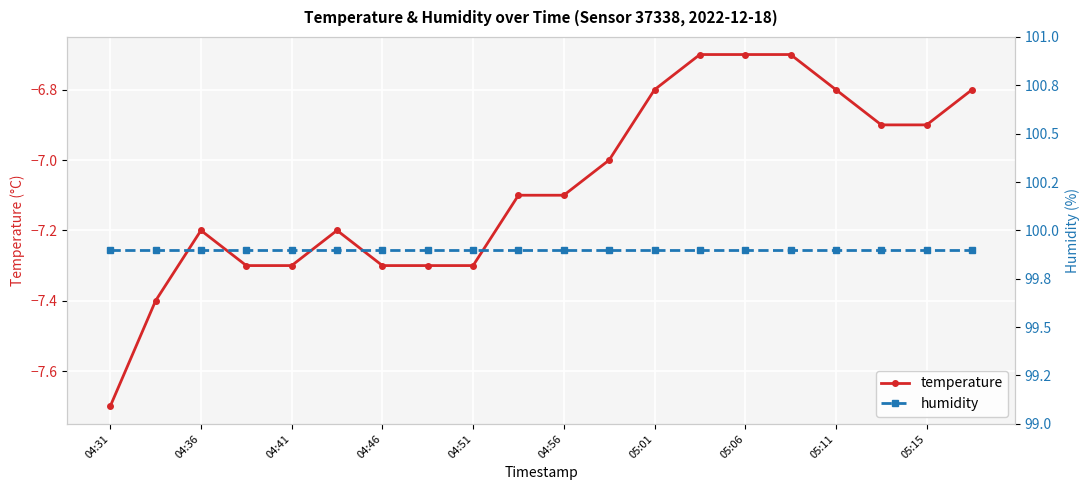

Which series has the largest range (max minus min)?

temperature